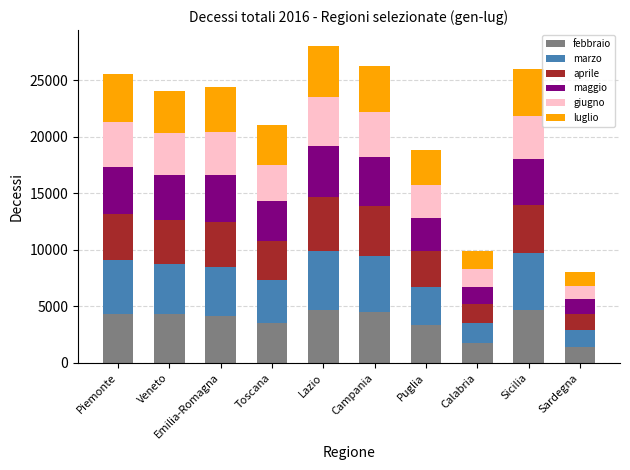

What is the highest value of the febbraio series?

4680